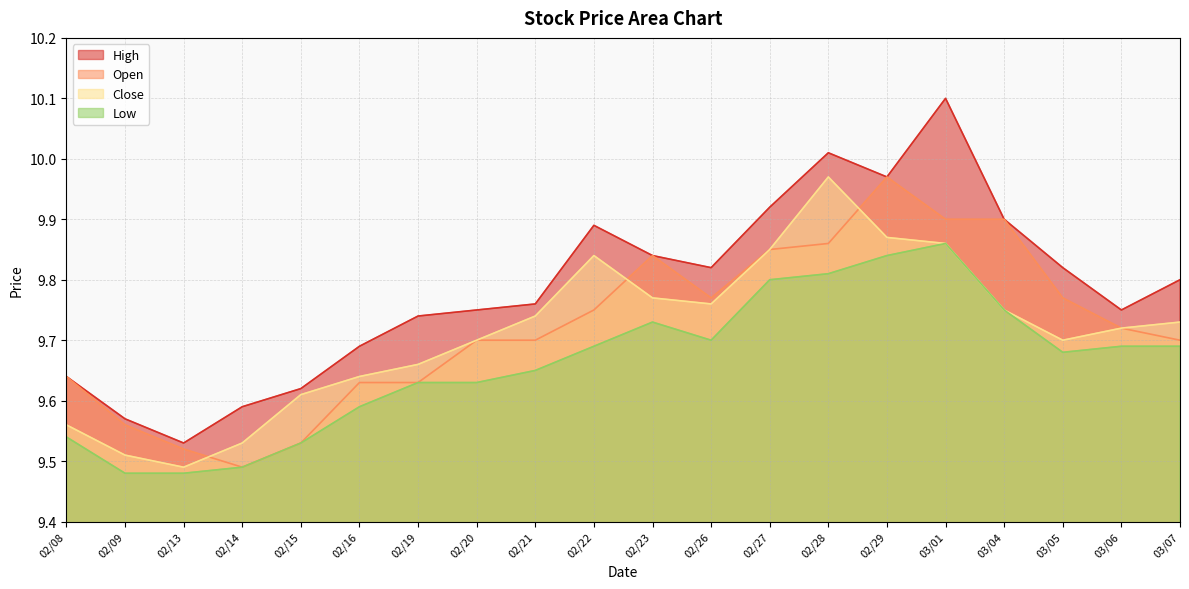

What position from the left is 02/16?

6